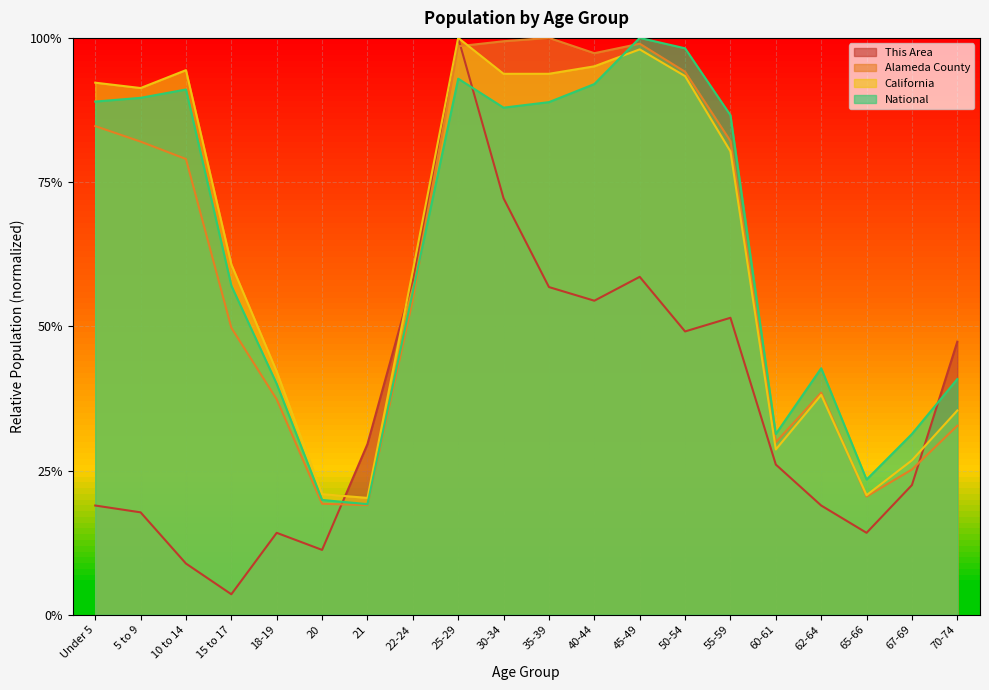

Reading left to right, what are all the values shown in this chart?

This Area: 0.2	0.2	0.1	0.0	0.1	0.1	0.3	0.6	1.0	0.7	0.6	0.5	0.6	0.5	0.5	0.3	0.2	0.1	0.2	0.5
Alameda County: 0.8	0.8	0.8	0.5	0.4	0.2	0.2	0.5	1.0	1.0	1.0	1.0	1.0	0.9	0.8	0.3	0.4	0.2	0.3	0.3
California: 0.9	0.9	0.9	0.6	0.4	0.2	0.2	0.6	1.0	0.9	0.9	1.0	1.0	0.9	0.8	0.3	0.4	0.2	0.3	0.4
National: 0.9	0.9	0.9	0.6	0.4	0.2	0.2	0.6	0.9	0.9	0.9	0.9	1.0	1.0	0.9	0.3	0.4	0.2	0.3	0.4